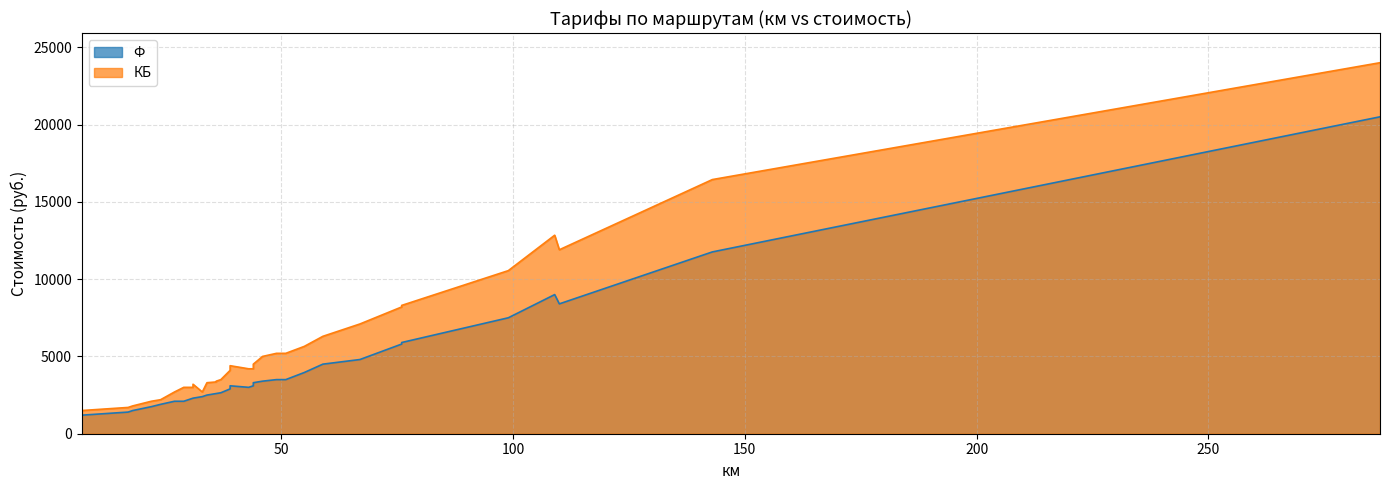

Reading left to right, what are all the values shown in this chart?

Ф: 1200	1400	1500	1500	1500	1750	1900	2100	2100	2300	2300	2400	2500	2600	2600	2650	2900	3100	3000	3100	3250	3300	3300	3400	3500	3500	3960	4500	4800	5800	5900	7500	9000	8400	11760	20500
КБ: 1500	1700	1800	1800	1800	2100	2200	2700	3000	3000	3200	2700	3300	3350	3400	3500	4100	4400	4200	4200	4500	4500	4500	5000	5200	5200	5650	6300	7100	8200	8300	10550	12840	11900	16440	24000